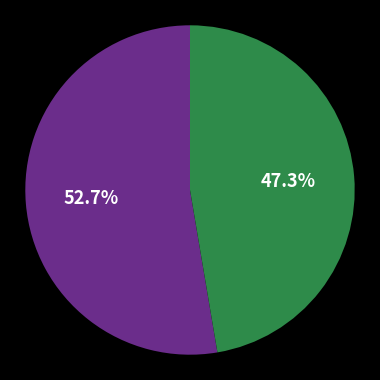

How many segments does this pie chart have?

2